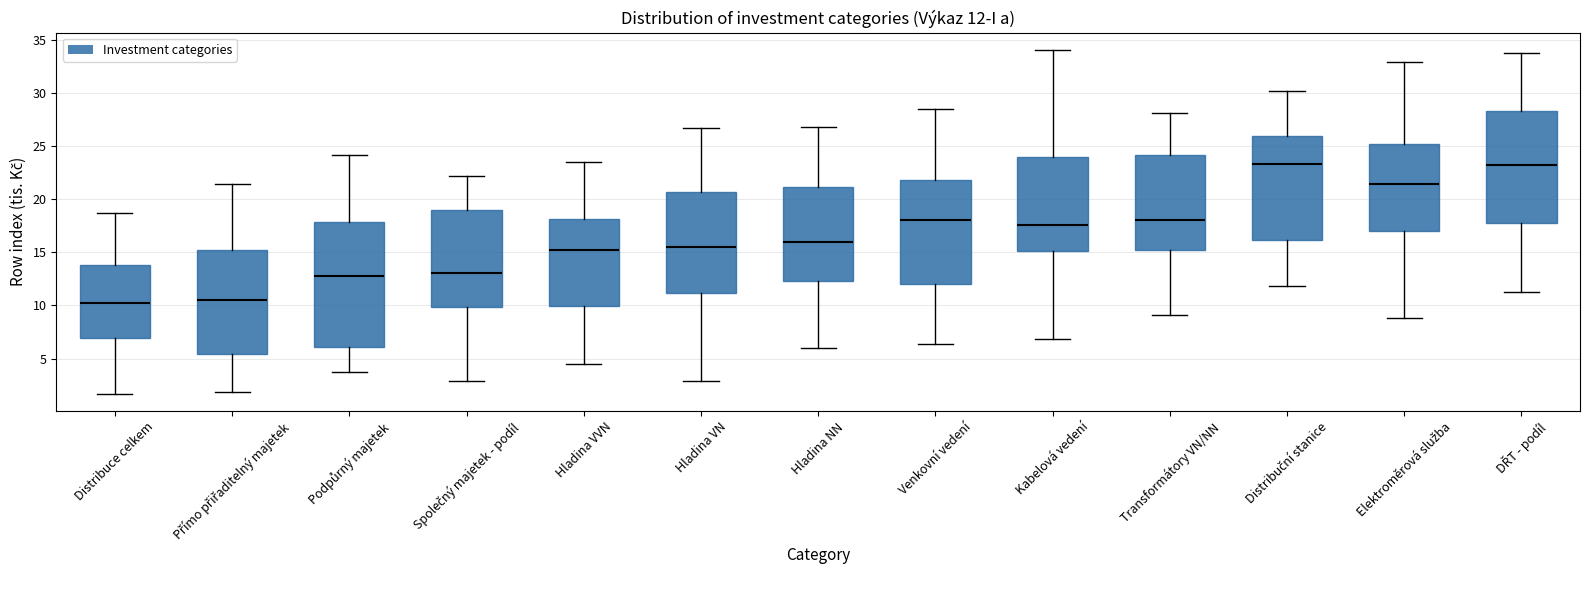

Comparing the boxes themselves (not the whiskers), which one is the tallest?

Podpůrný majetek